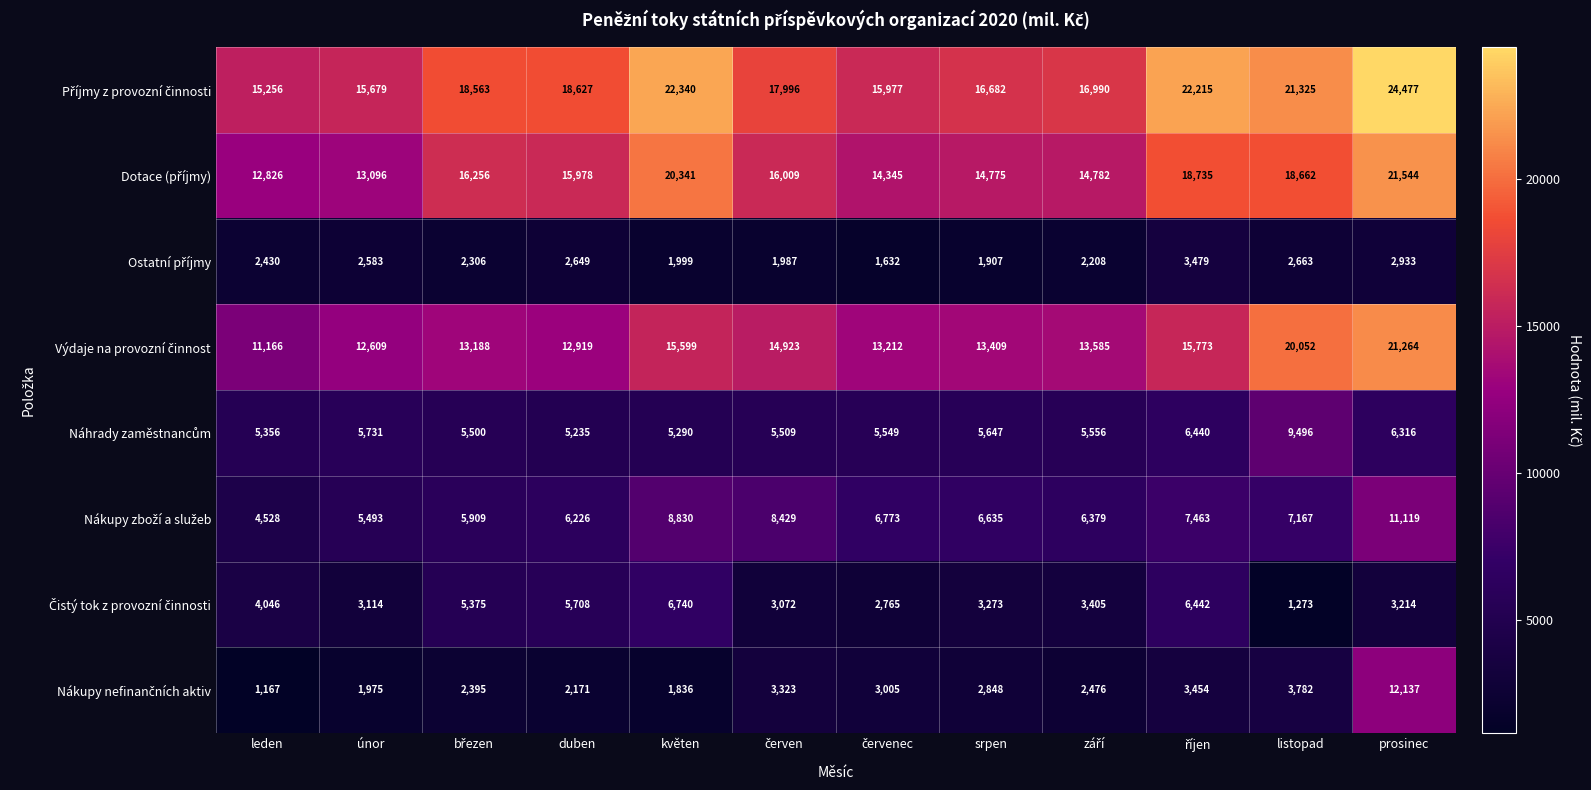

What is the smallest value displayed?

1167